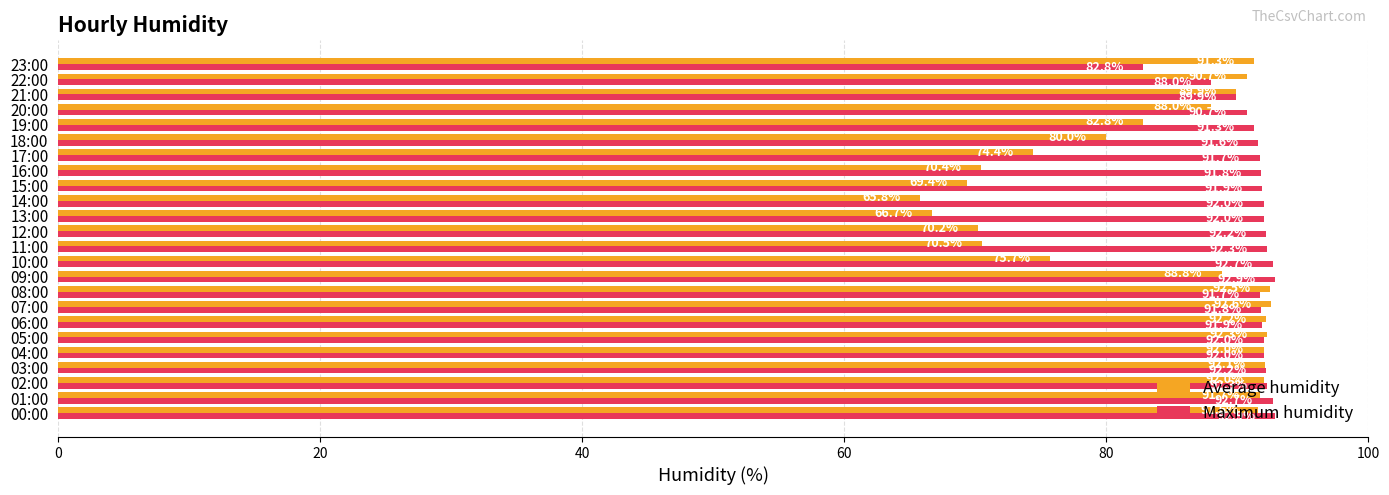

Which series has the widest spread of values?

Average humidity